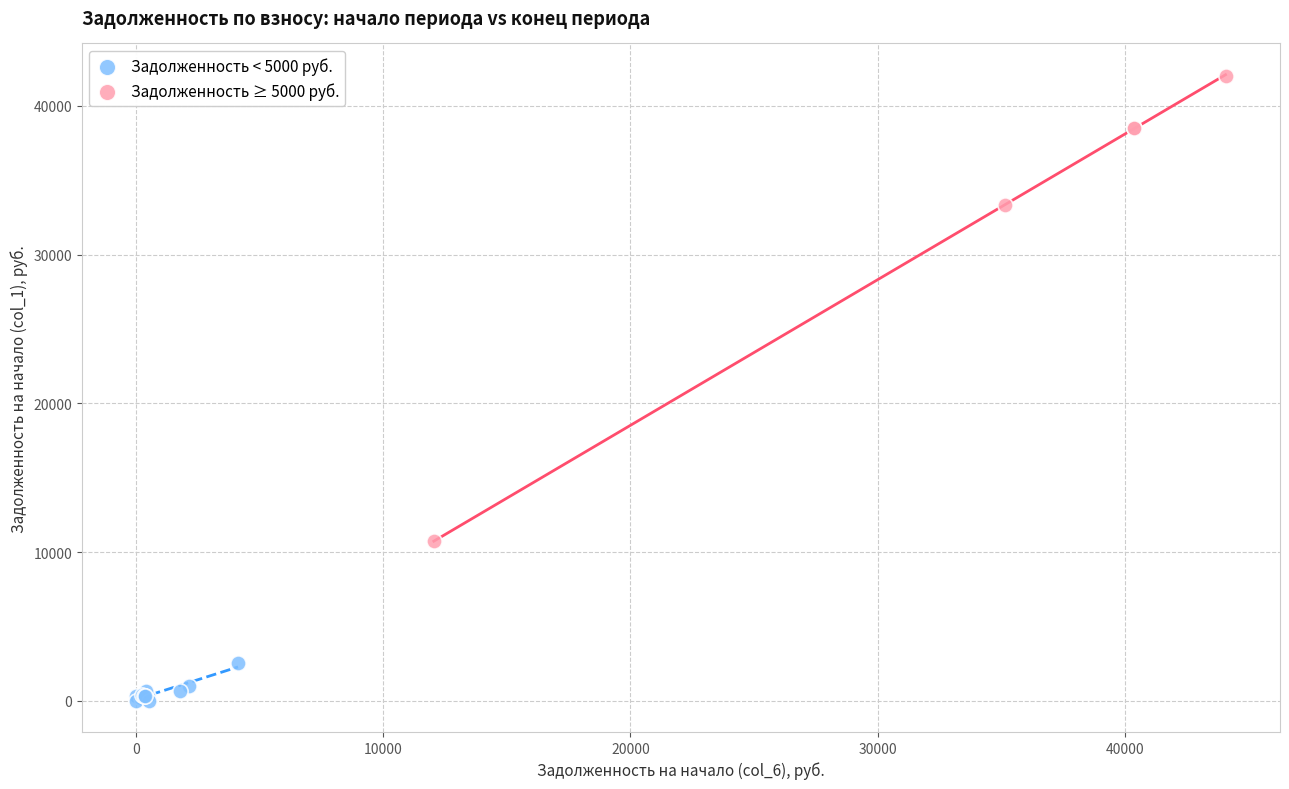

Which series reaches the minimum Y coordinate?

Задолженность < 5000 руб.